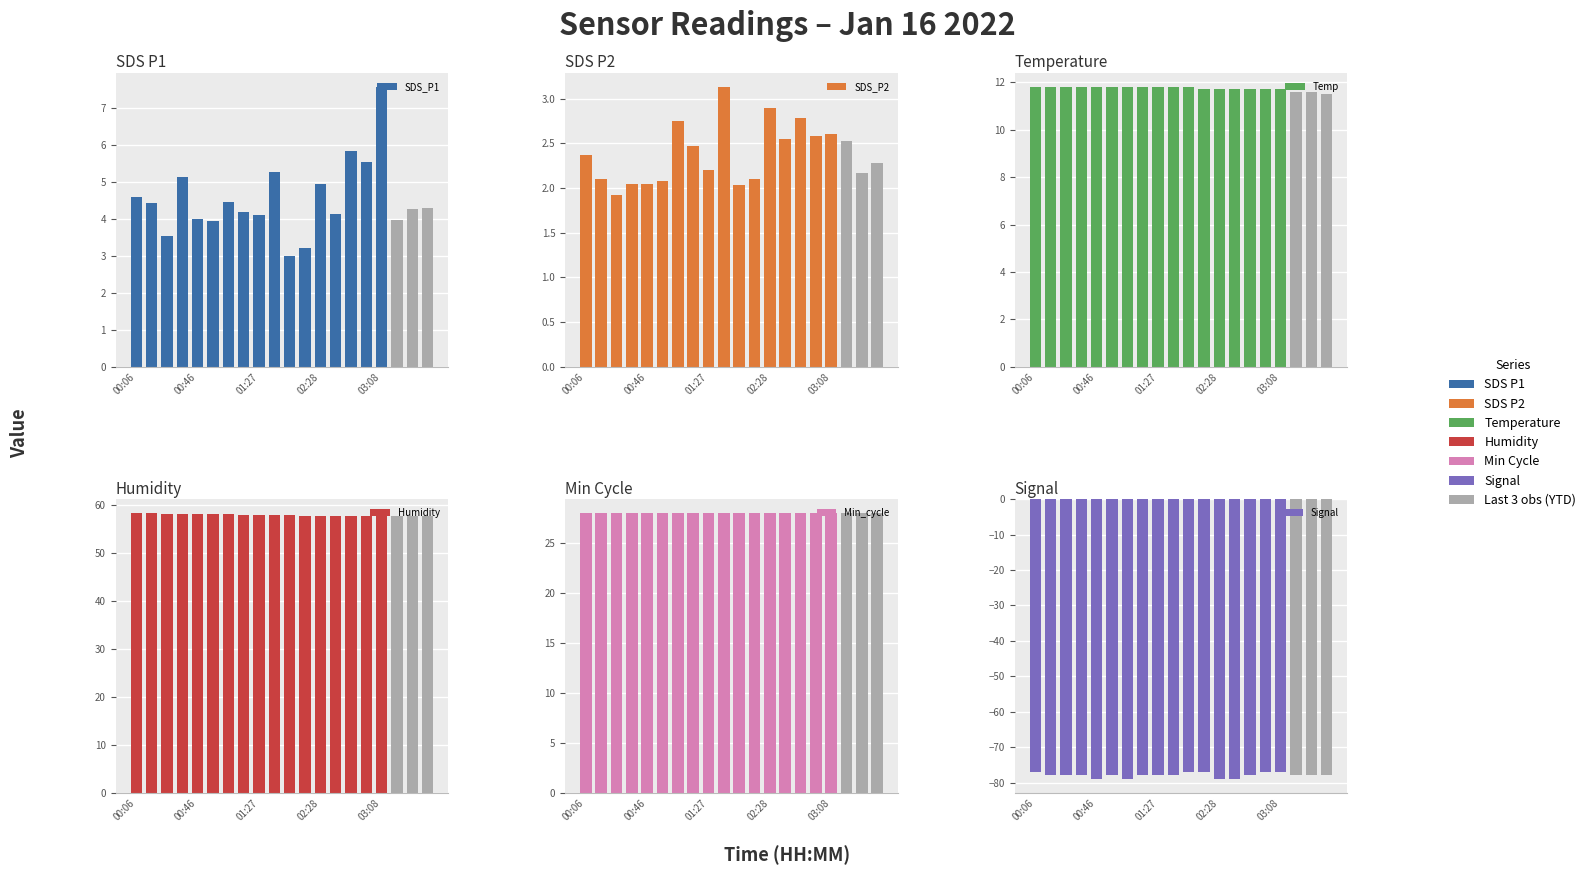

The Signal series shows -23.0 at 02:28. True or false?

False